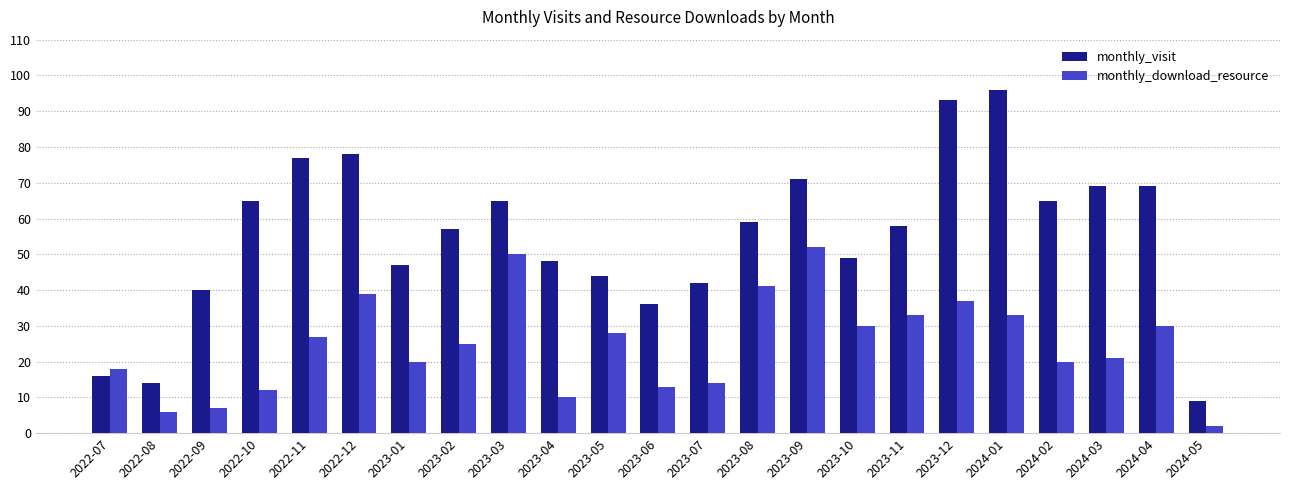

What is the label of the 23rd bar from the right?

2022-07